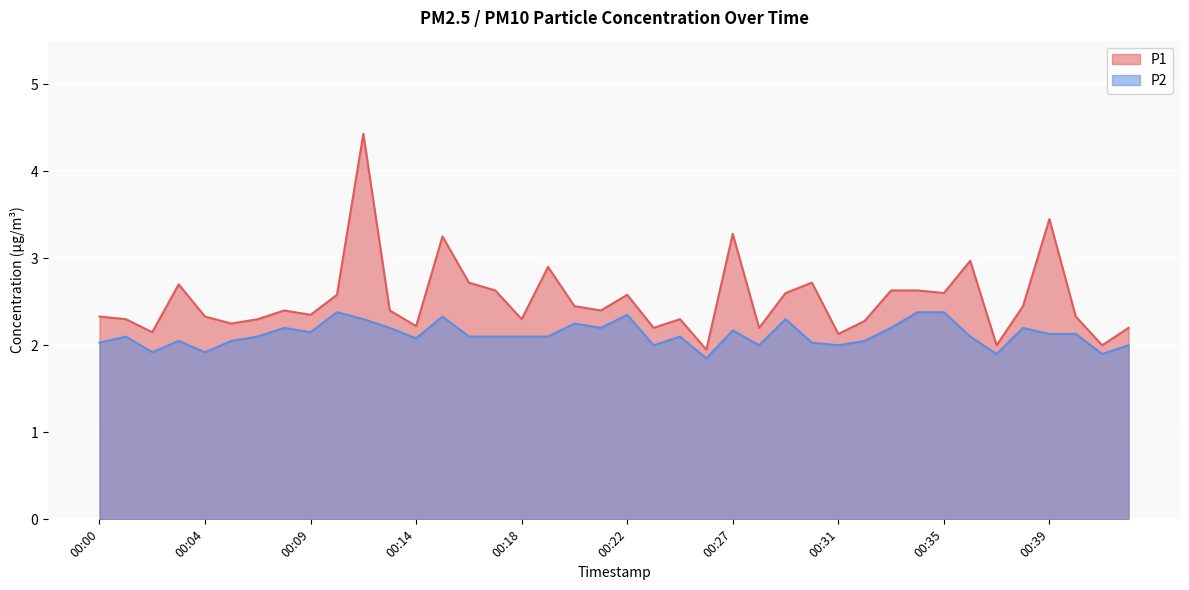

Rank the series at 00:24 from highest to lowest value.

P1, P2